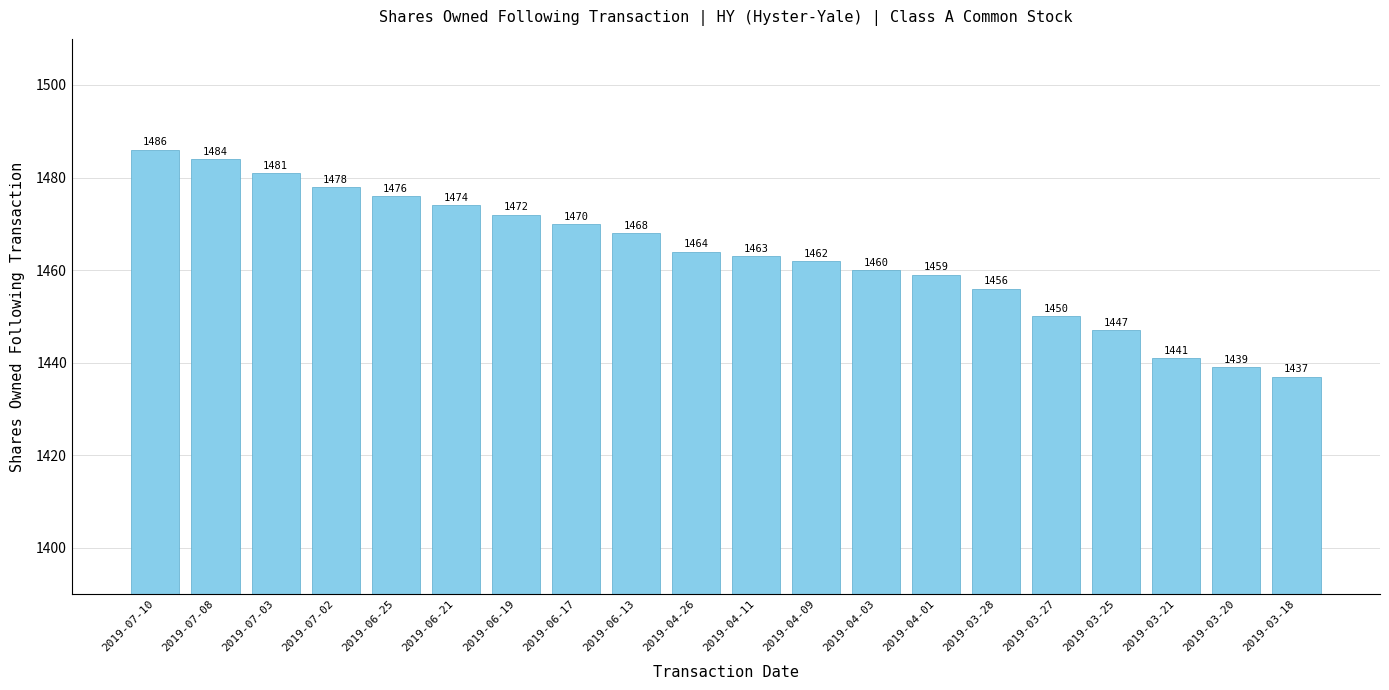

What is the sum of all values?

29267